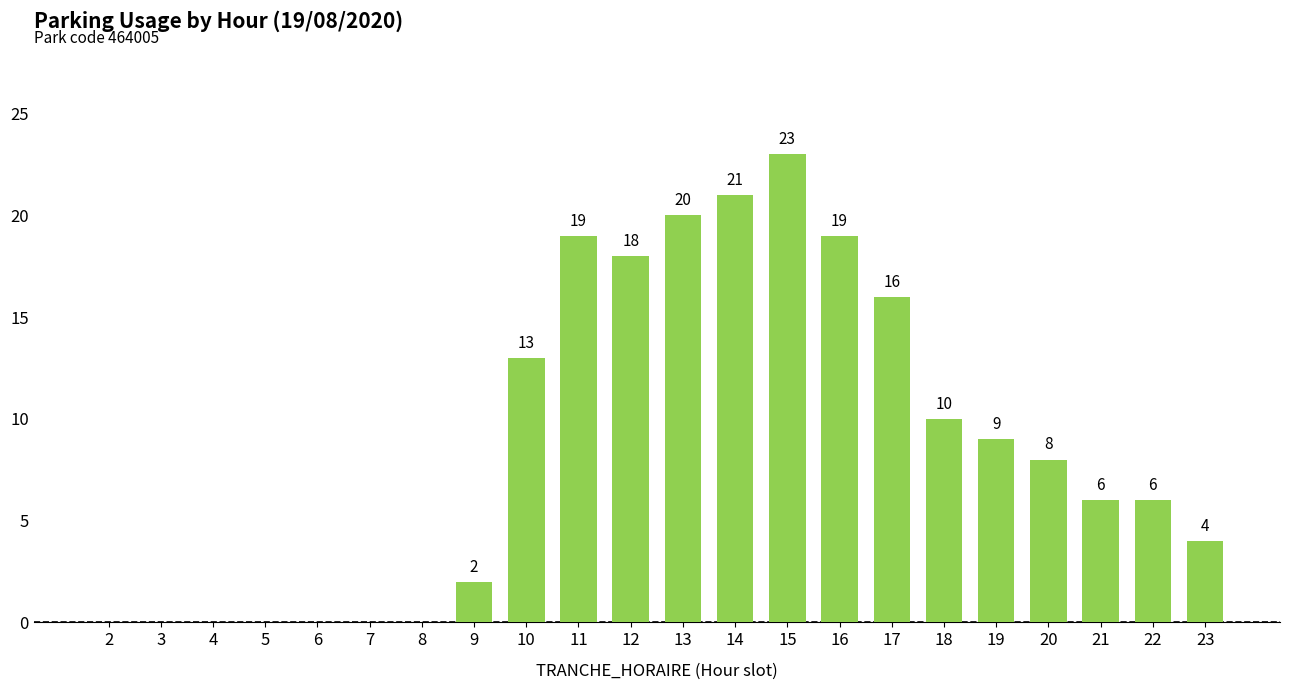

Where does the data first go above 8?

10